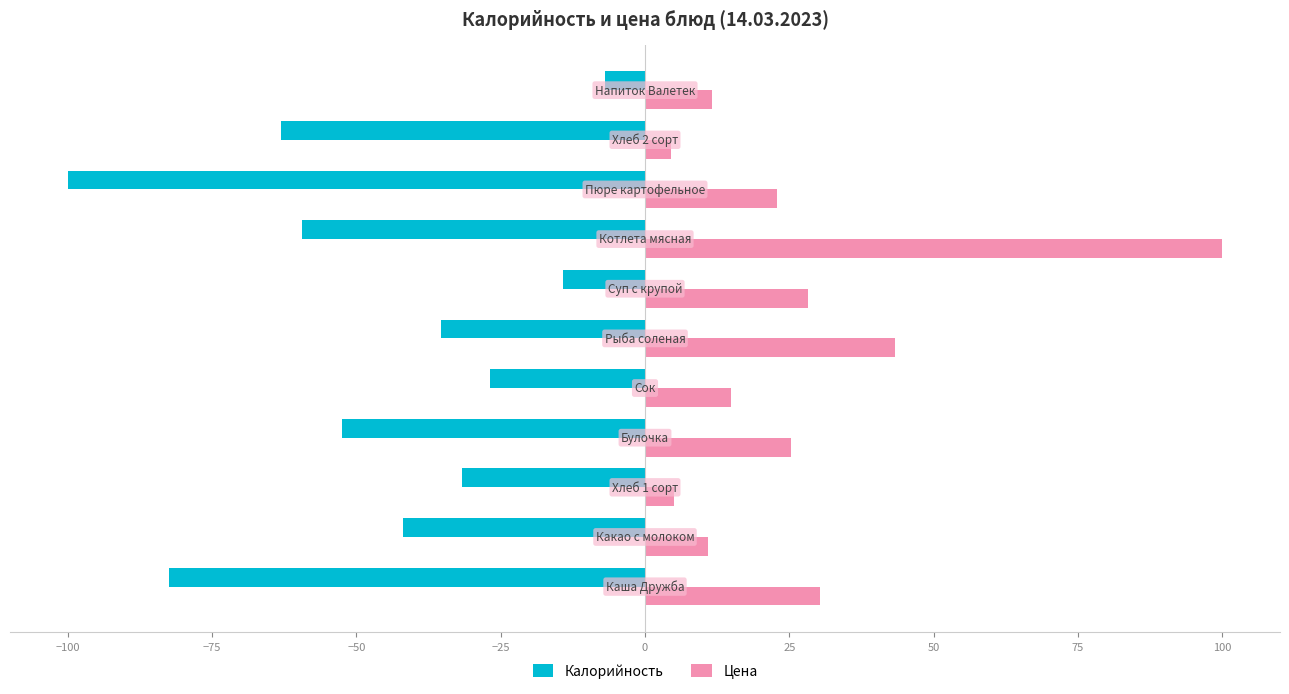

What are all the series names shown in the legend?

Калорийность, Цена